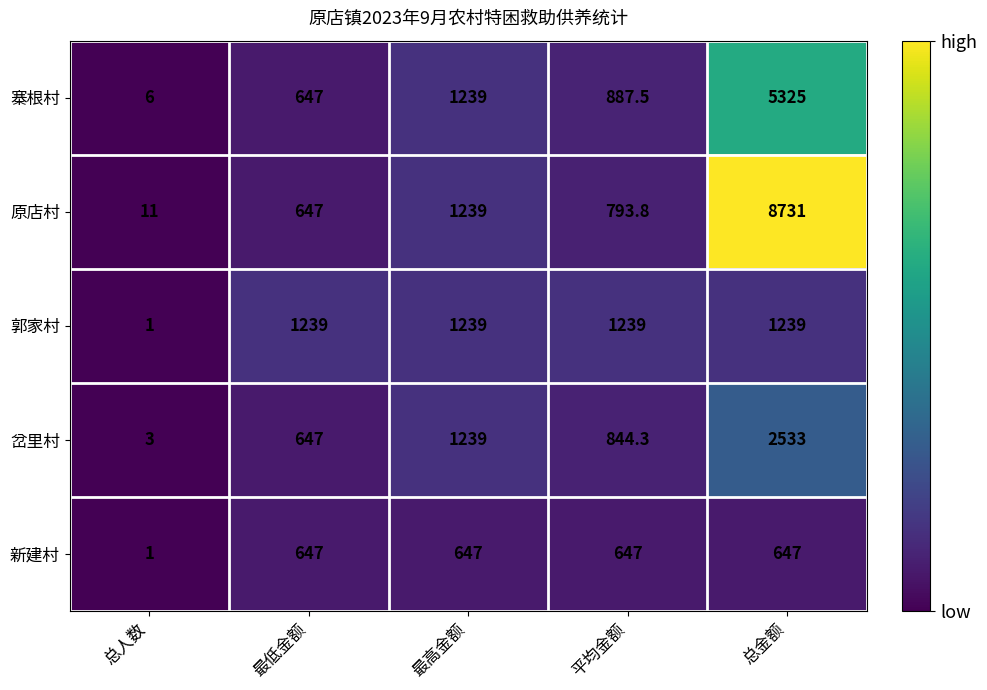

Rank the series by their maximum value, from lowest to highest.

新建村, 郭家村, 岔里村, 寨根村, 原店村